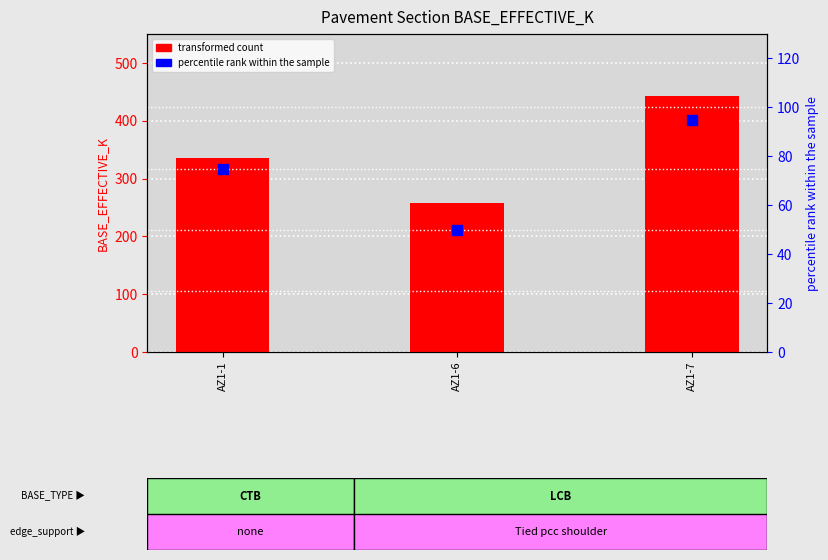

Which series has the largest Y range (max minus min)?

transformed count